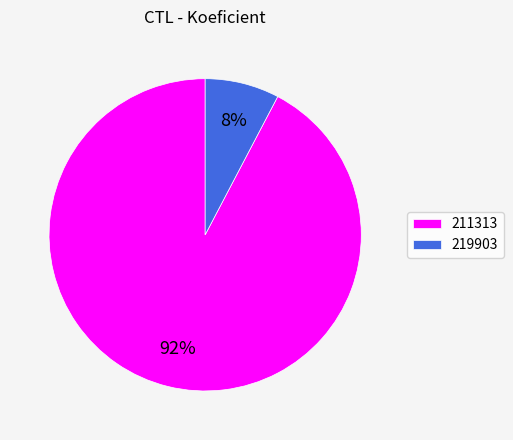

Which category accounts for the majority?

211313